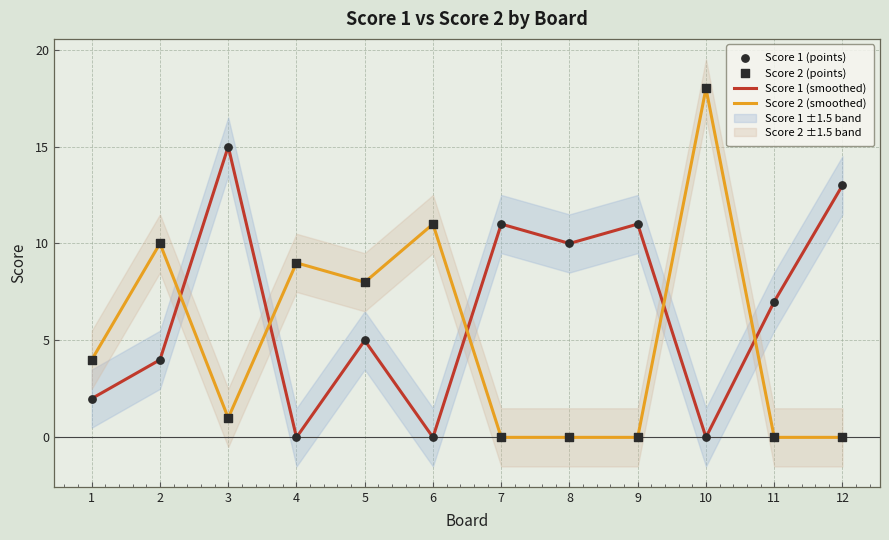

True or false: Score 2 (smoothed) has a value of -7 at 9.

False